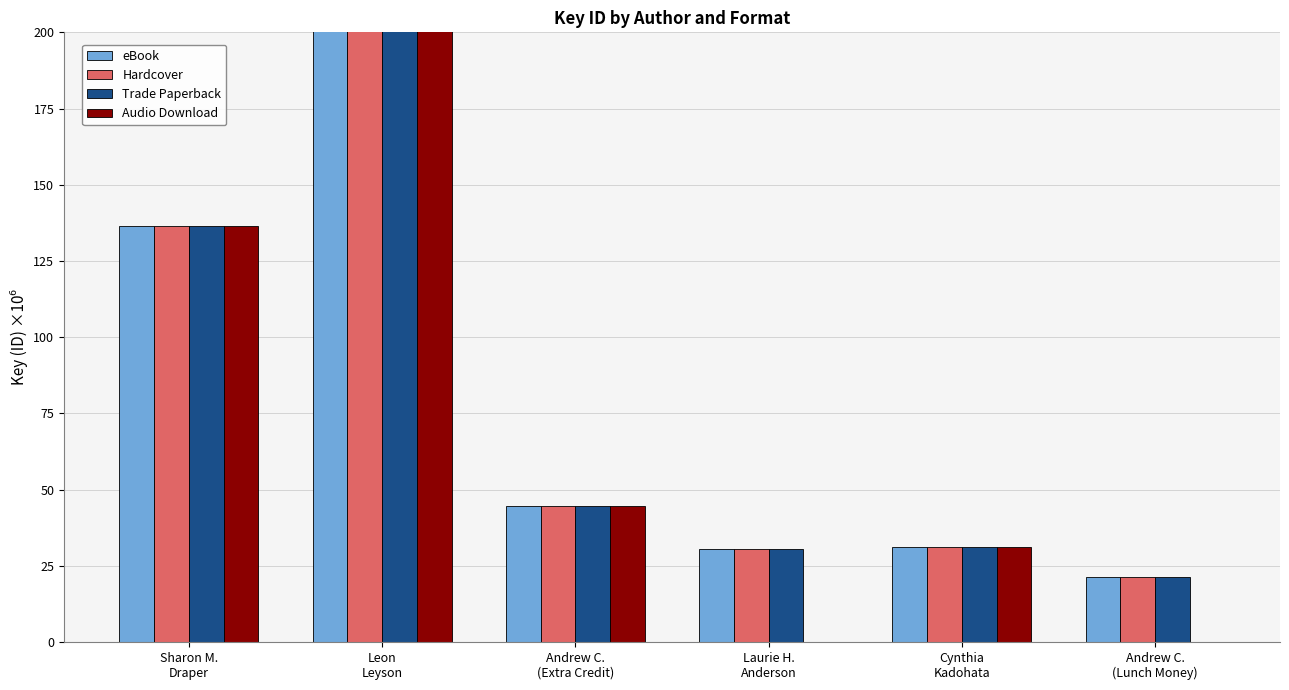

Reading right to left, extract all data points from this chart.

eBook: 21.3	31.0	30.6	44.5	412.4	136.3
Hardcover: 21.3	31.0	30.6	44.5	412.4	136.3
Trade Paperback: 21.3	31.0	30.6	44.5	412.4	136.3
Audio Download: 0.0	31.0	0.0	44.5	412.4	136.3